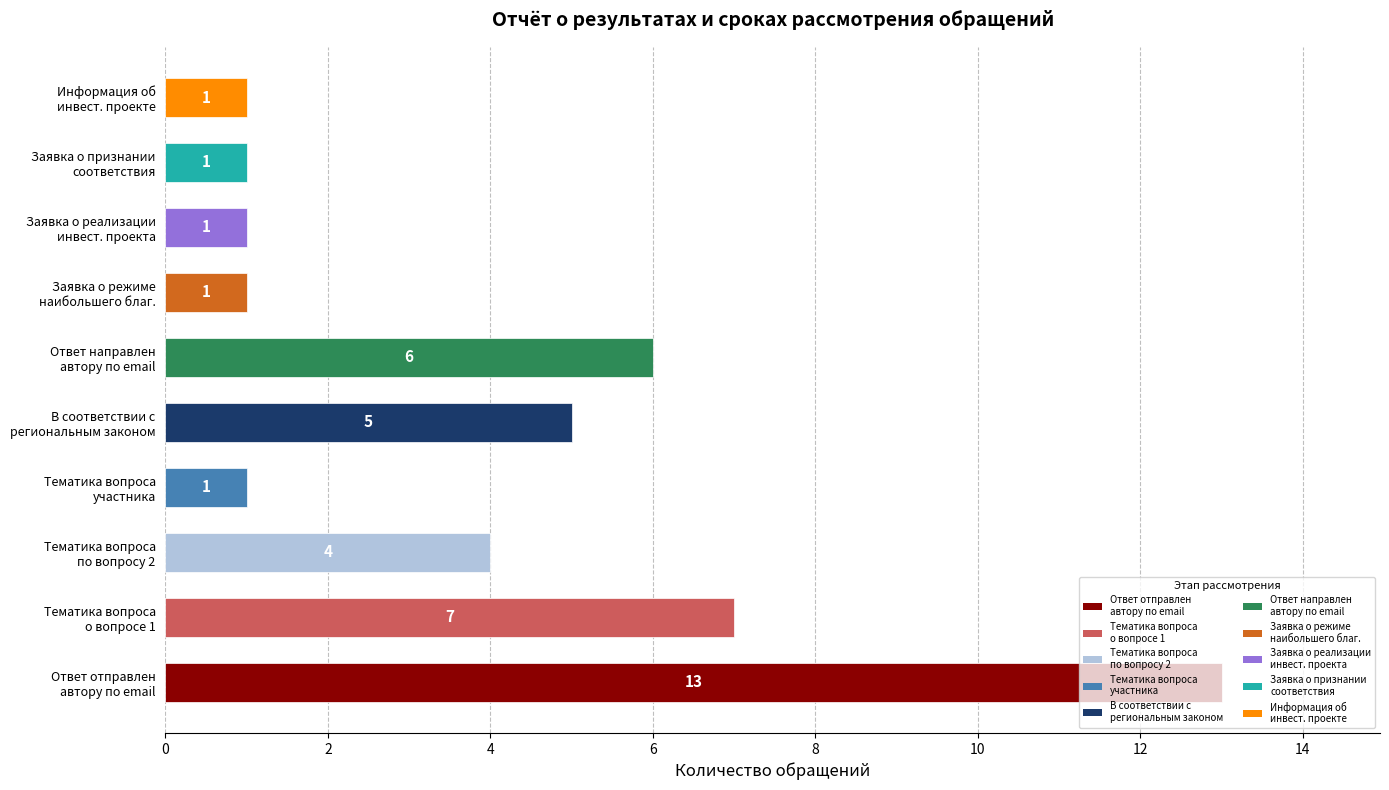

What is the greatest value displayed?

13